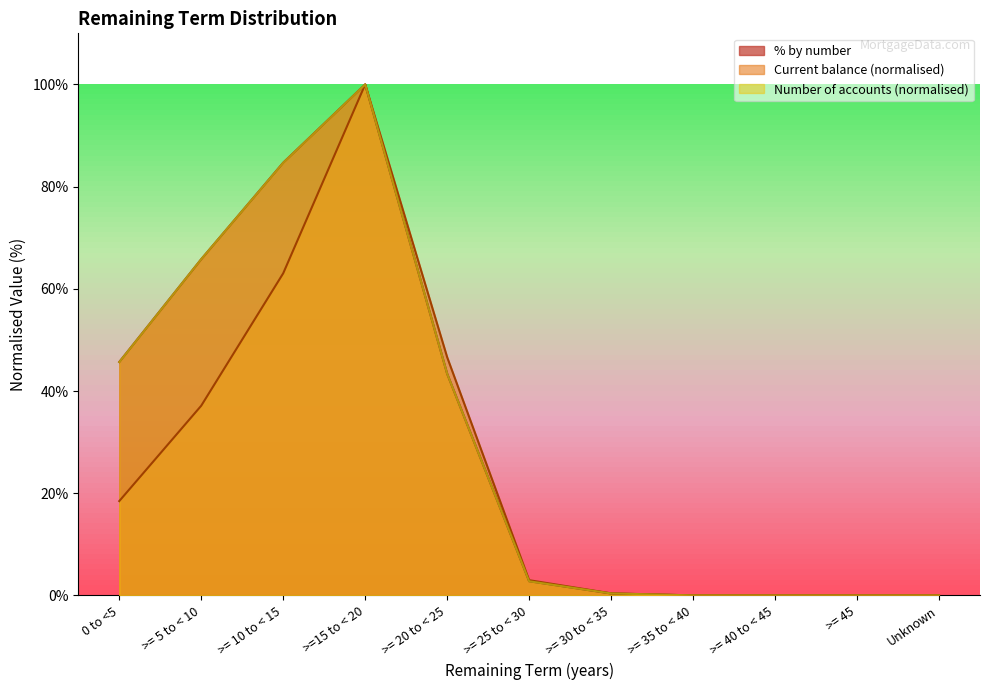

Is it true that Number of accounts equals 100.0 at >=15 to < 20?

True